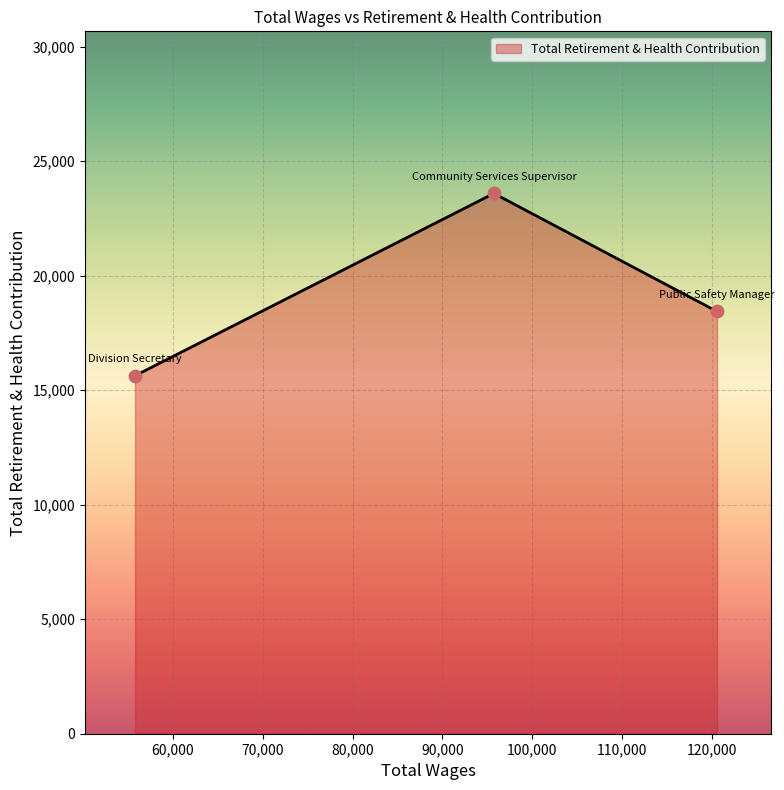

What is the greatest value displayed?

23593